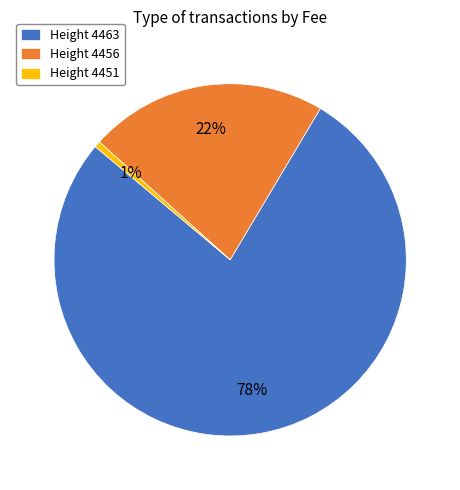

Is the sum of Height 4463 and Height 4456 greater than half?

Yes